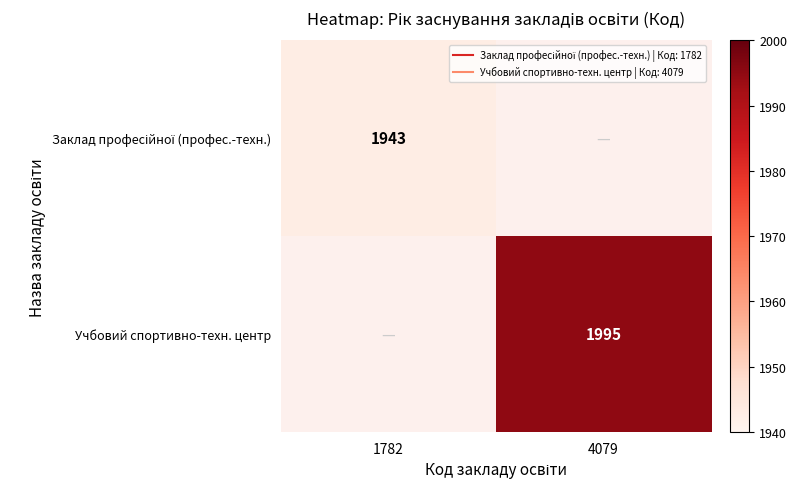

List the labels in order of Заклад професійної (профес.-техн.) value, largest first.

1782, 4079